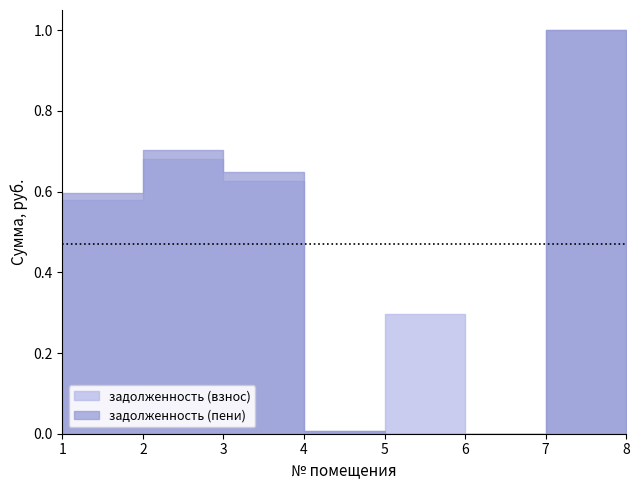

At which category does the chart reach its minimum across all series?

6